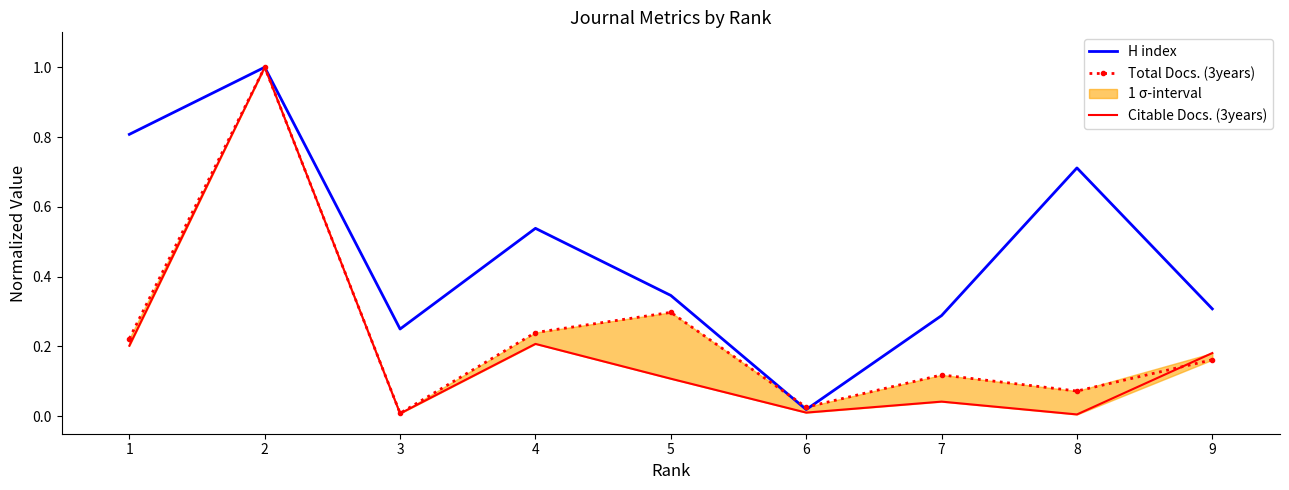

Does the chart have visible grid lines?

No